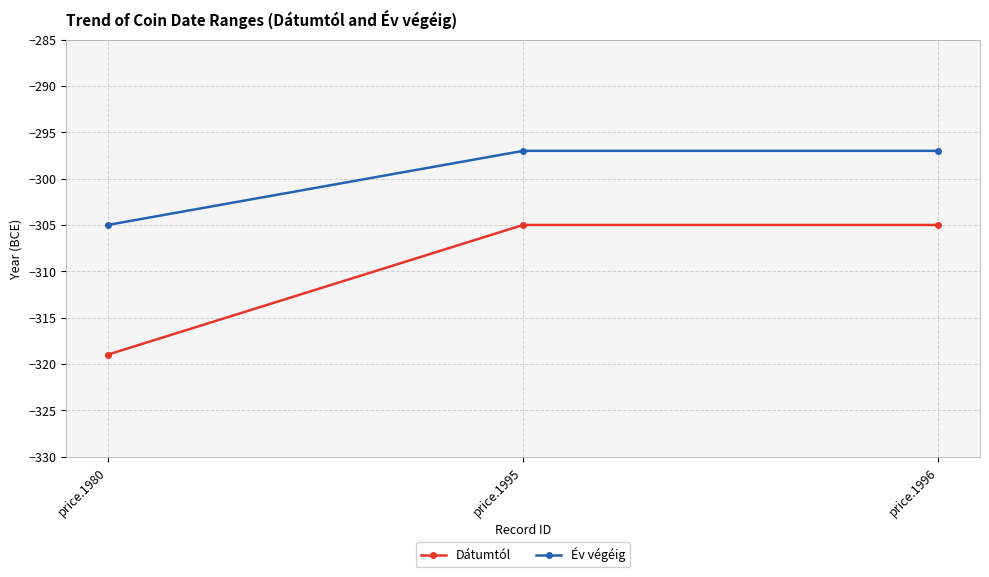

Reading left to right, transcribe all the data shown in this chart.

Dátumtól: -319	-305	-305
Év végéig: -305	-297	-297